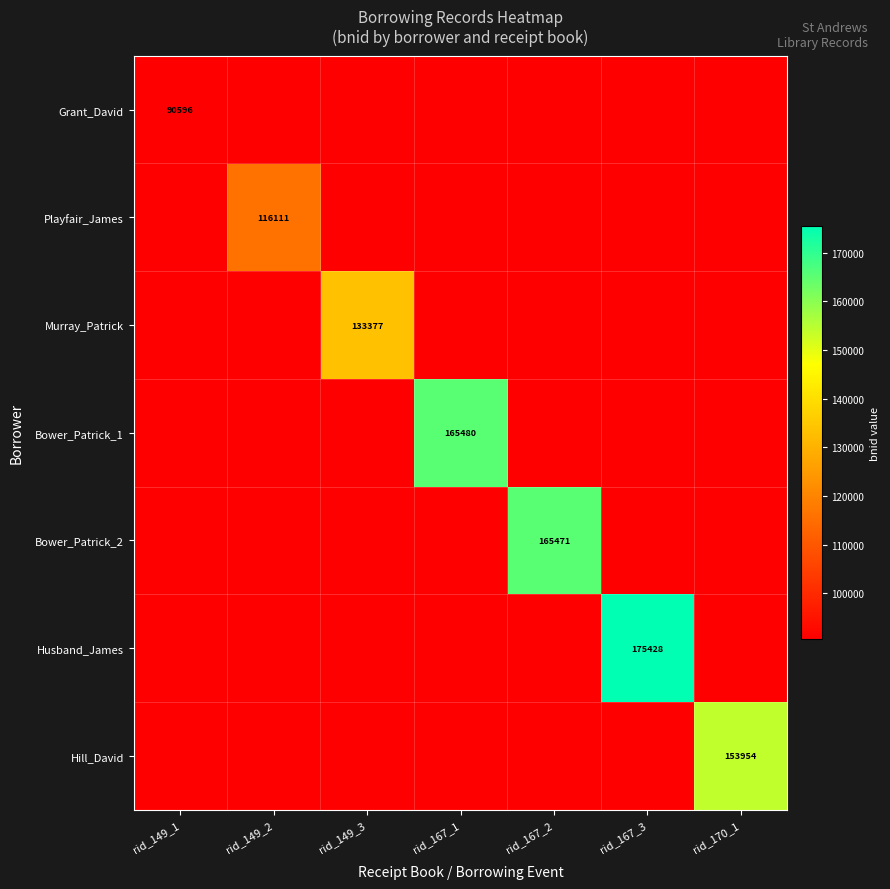

The value of Hill_David at rid_170_1 is 153954. True or false?

True